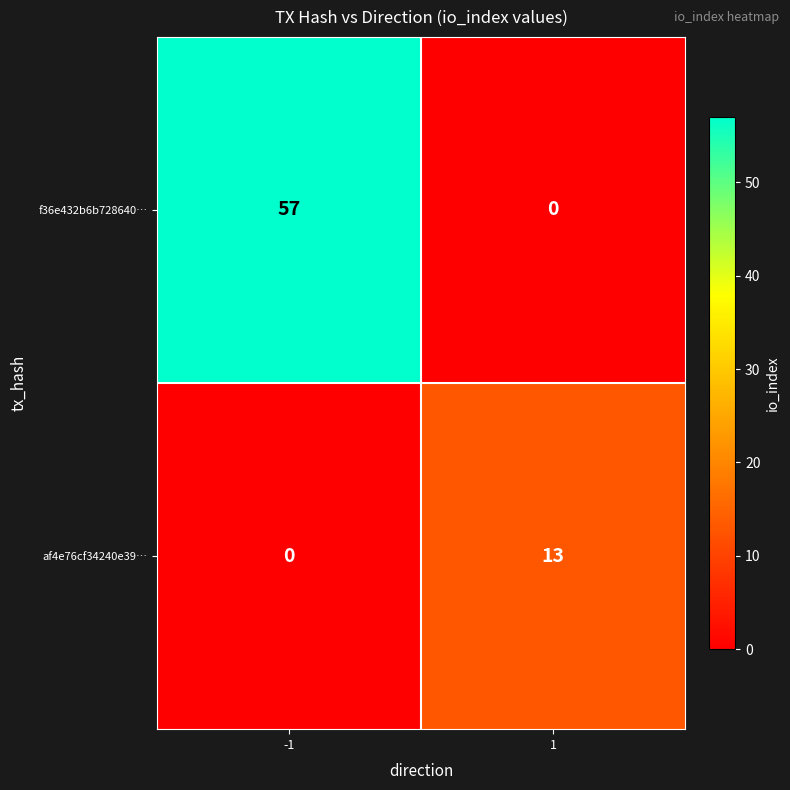

Is the value of f36e432b6b728640… at -1 greater than the value of af4e76cf34240e39… at 1?

Yes